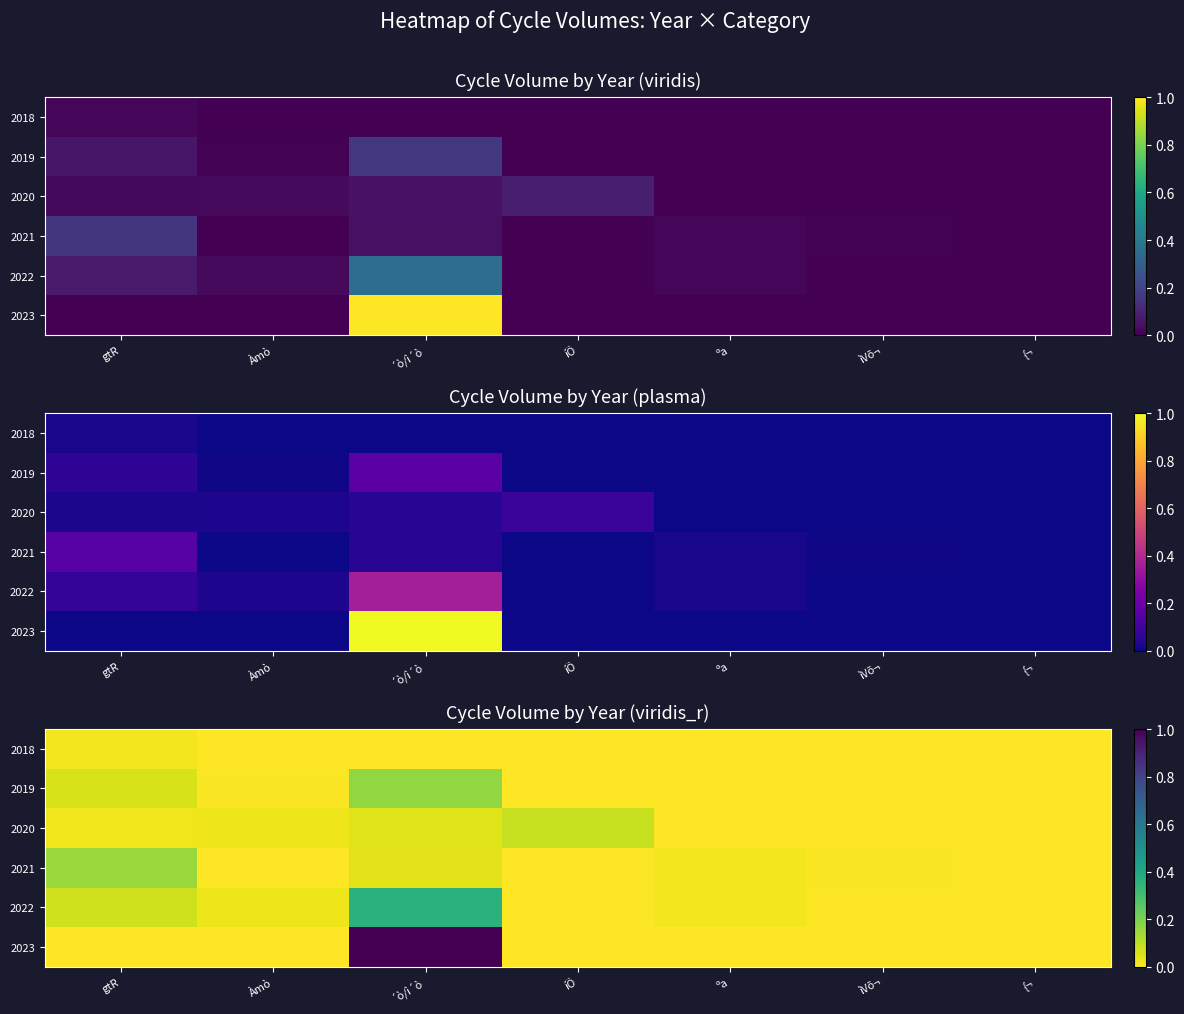

What is the difference between the highest and lowest values at gtR?

0.2